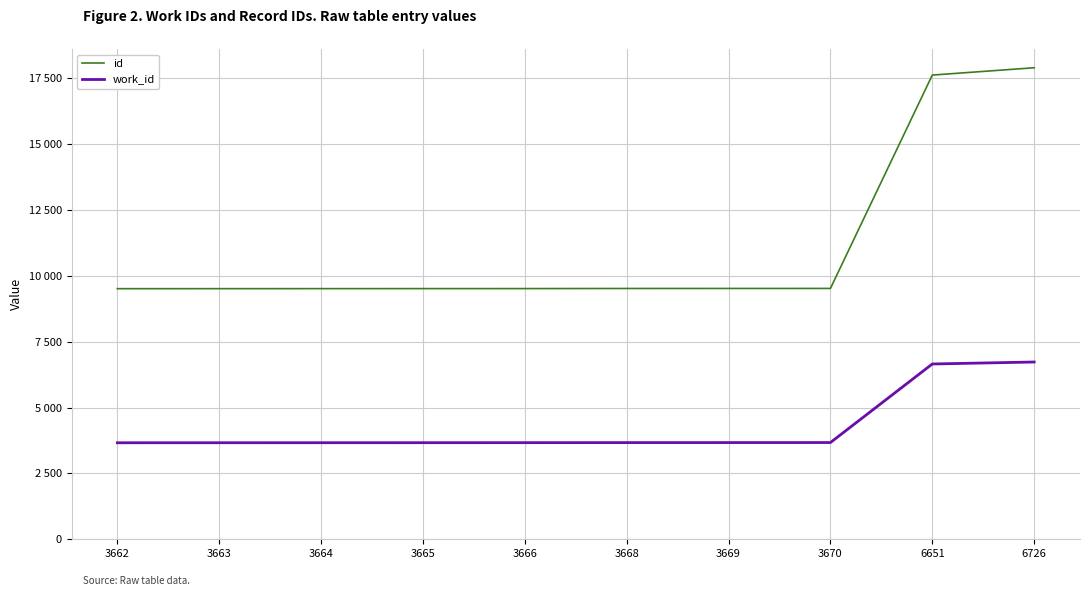

True or false: id and work_id intersect in this chart.

False